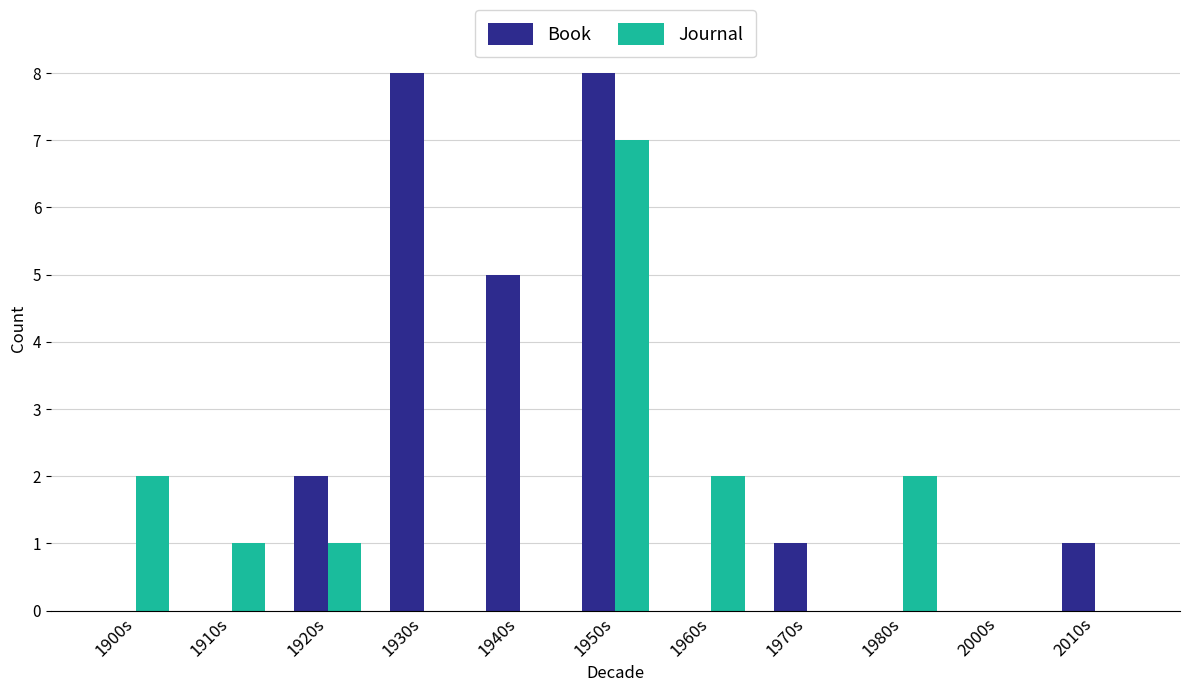

Are the bars horizontal?

No